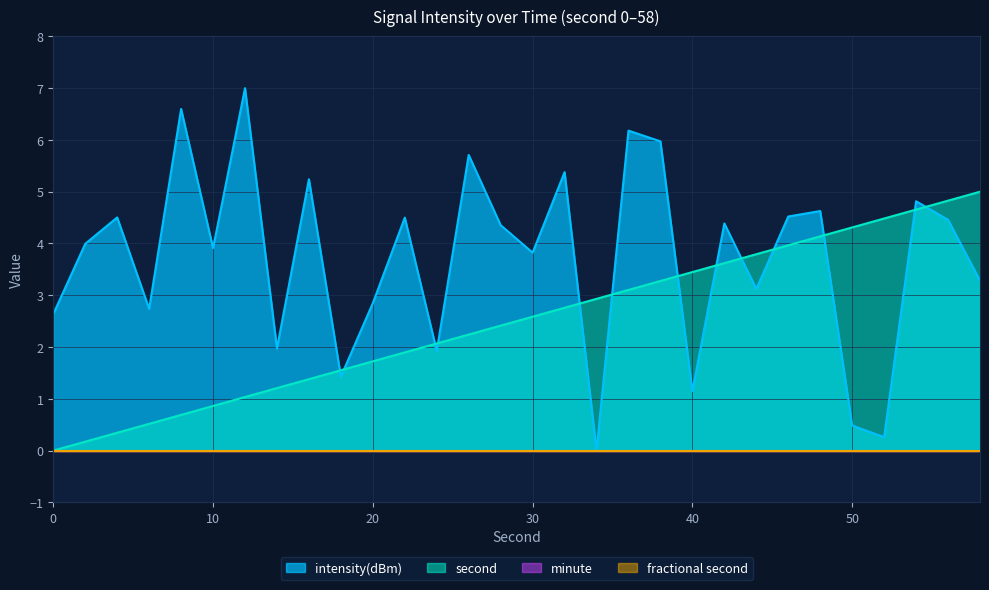

At which category does intensity(dBm) reach its first local valley?

6